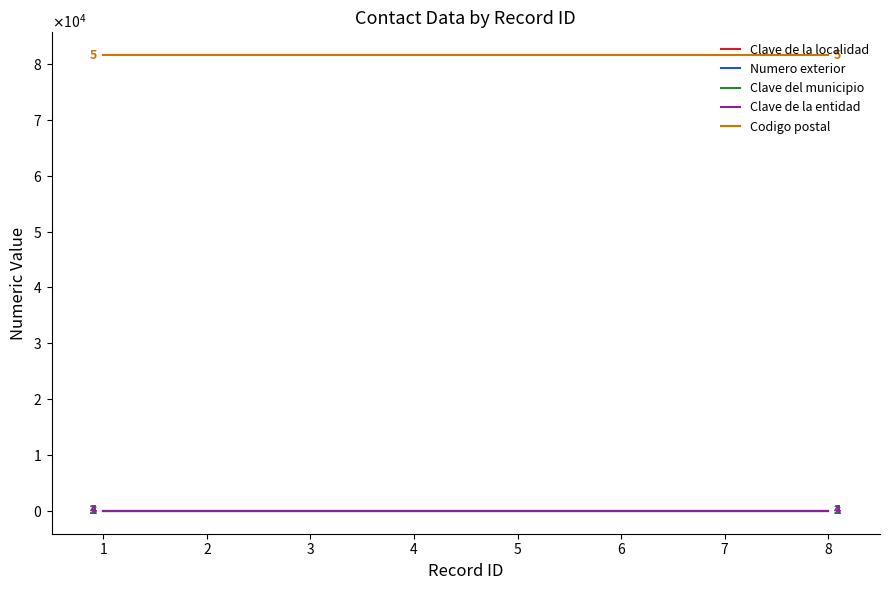

Is this an area chart (filled region under the line)?

No